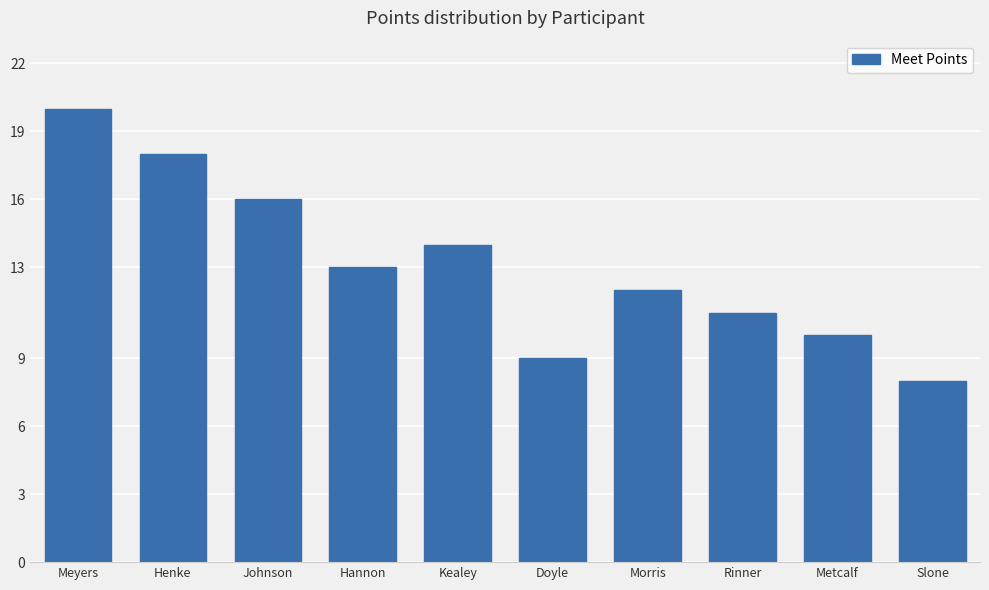

List the labels in order of value, smallest first.

Slone, Doyle, Metcalf, Rinner, Morris, Hannon, Kealey, Johnson, Henke, Meyers